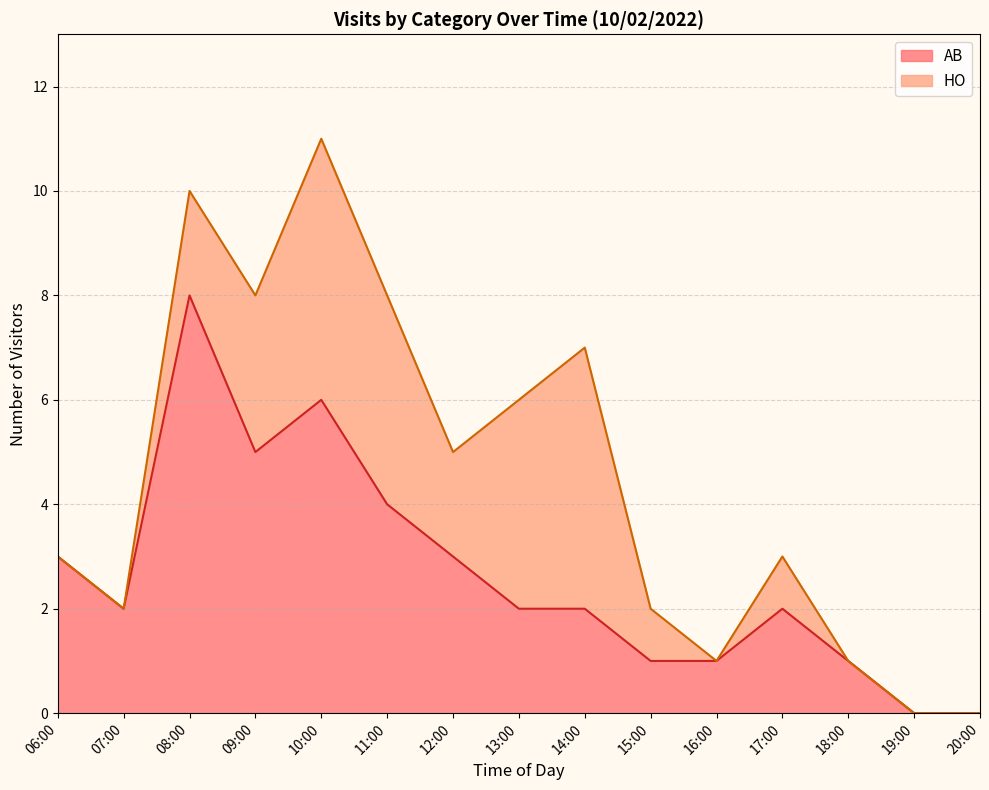

How many categories are shown in the chart?

15